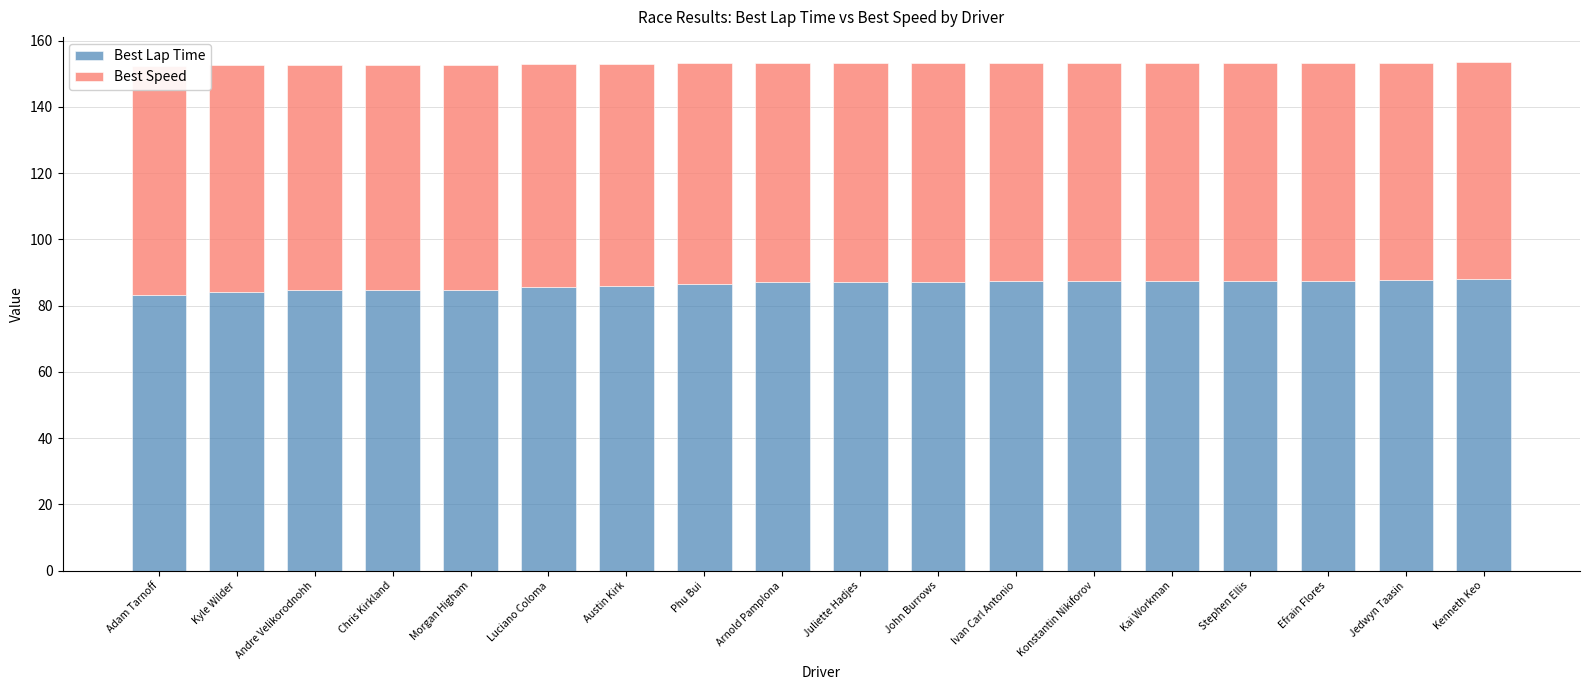

Which category has the highest value in the Best Lap Time series?

Kenneth Keo